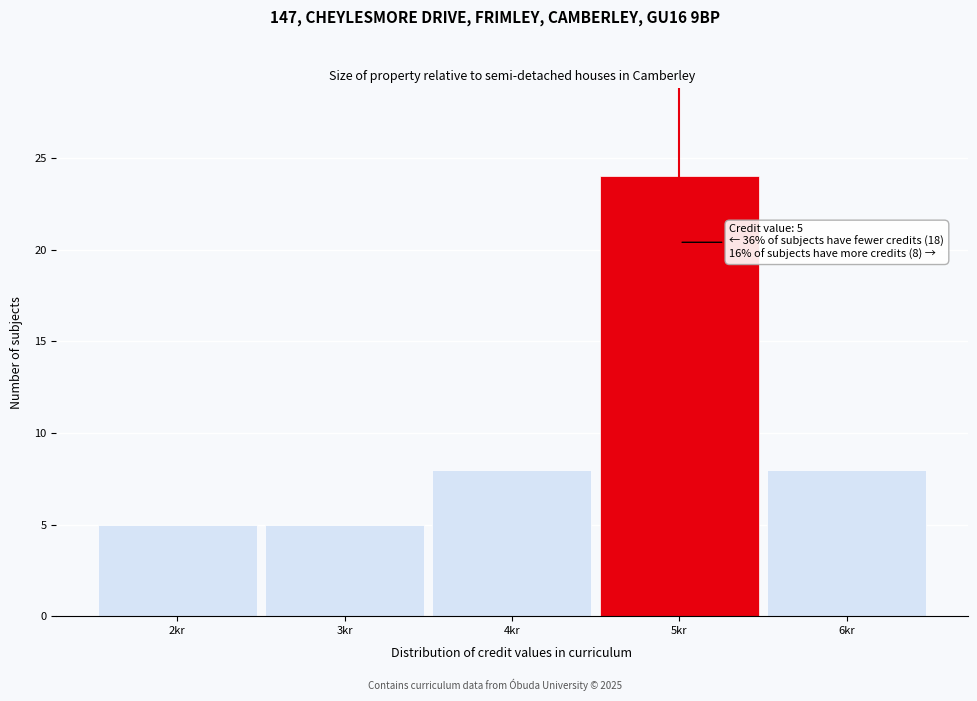

Over which range of the x-axis is the bar tallest?

4.5 to 5.5